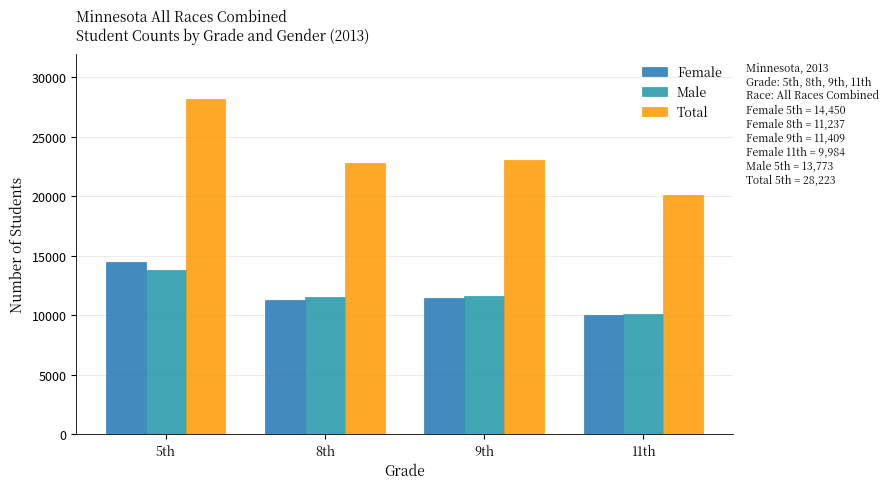

Is it true that Female equals 15905 at 11th?

False